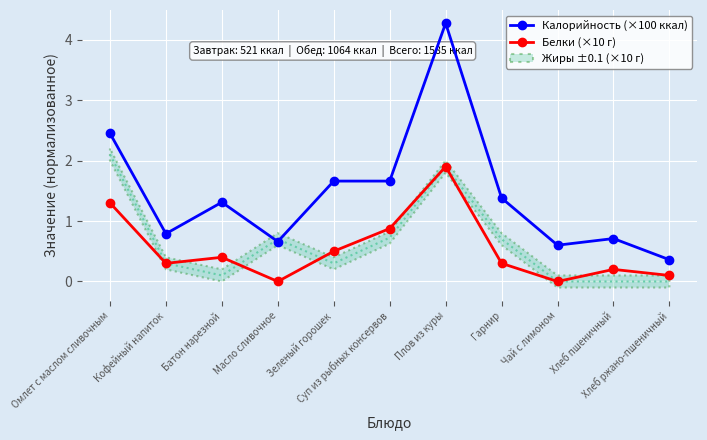

True or false: Белки (×10 г) and Калорийность (×100 ккал) cross at least once.

False